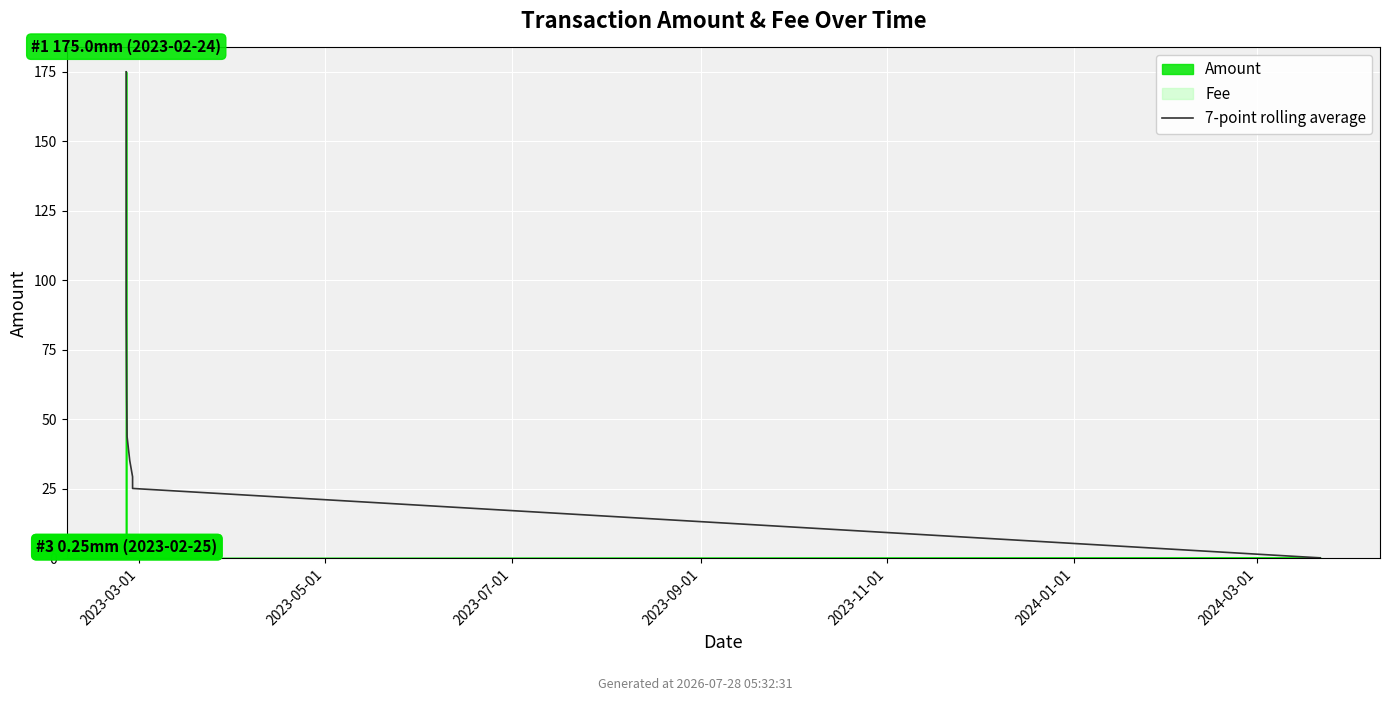

Is it true that the value at 16 is 0.2?

True